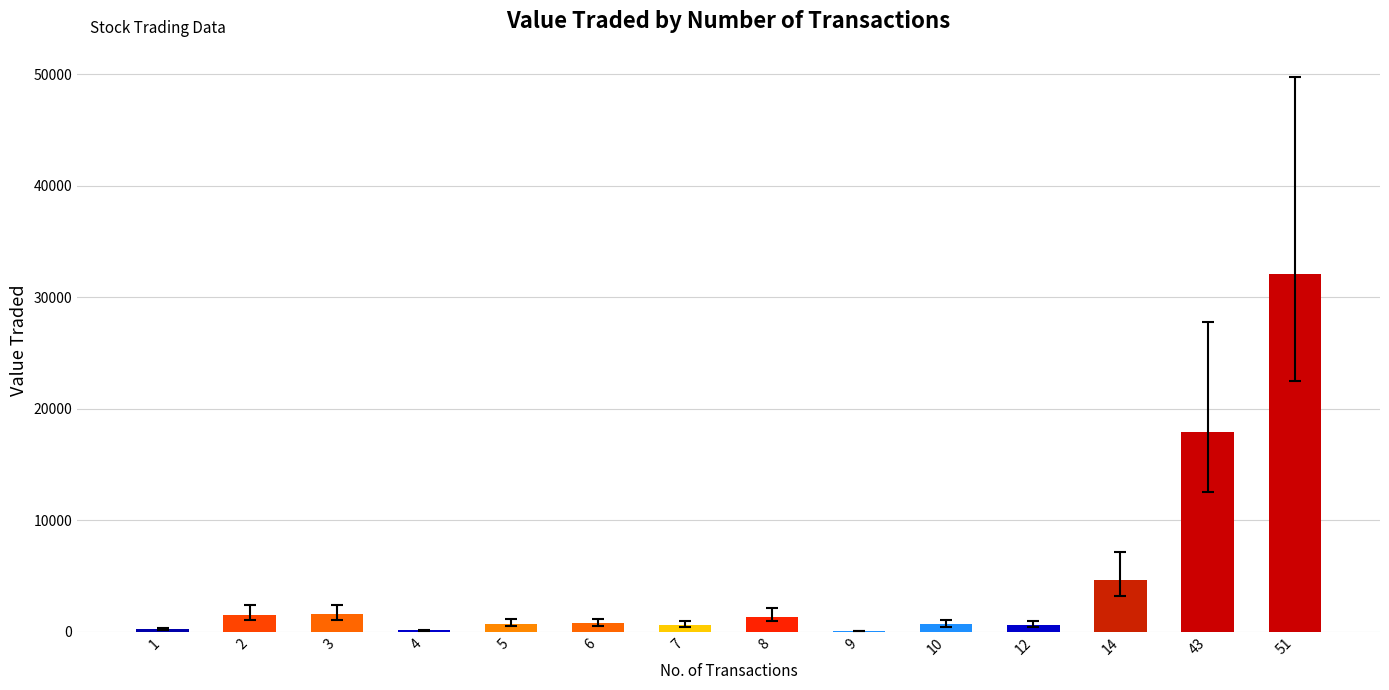

What is the maximum value shown in the chart?

32134